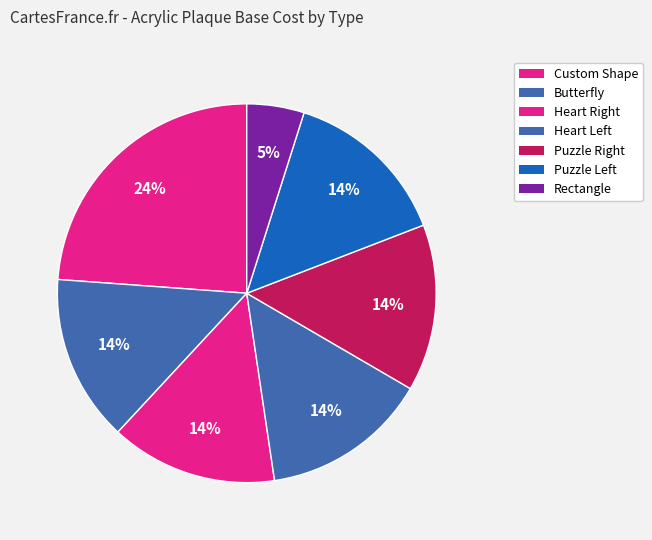

Count the number of slices in the pie.

7